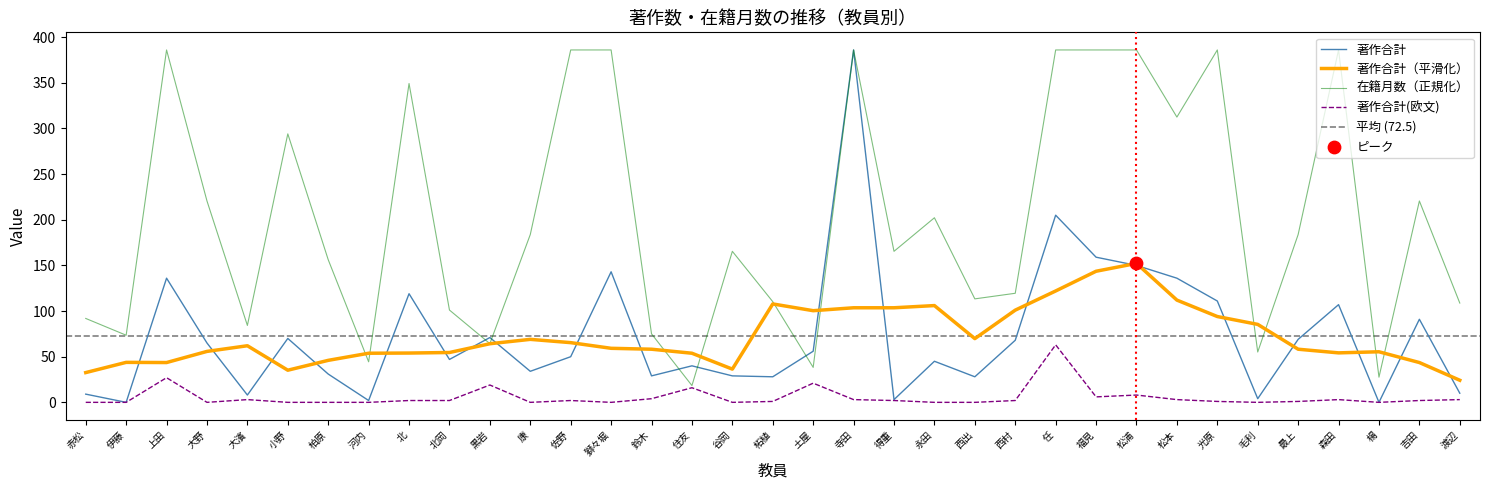

What is the total value across all series at 寺田?

775.0